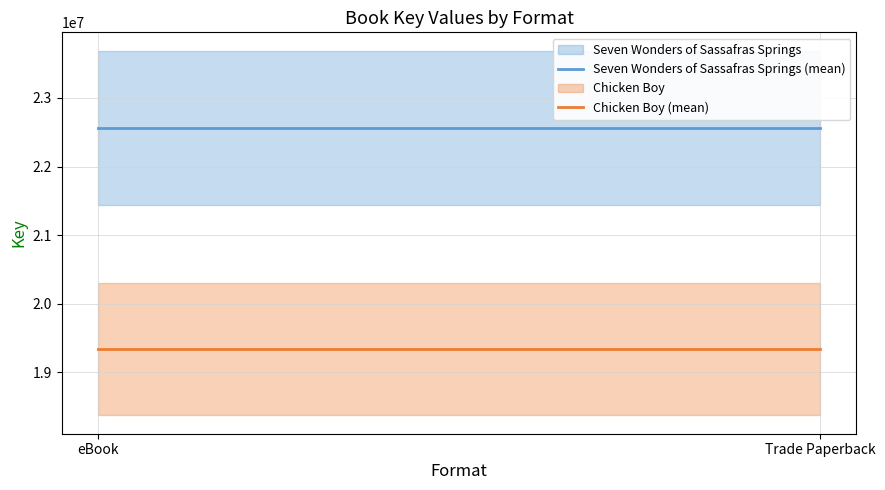

Which category has the highest value in the Chicken Boy (mean) series?

eBook